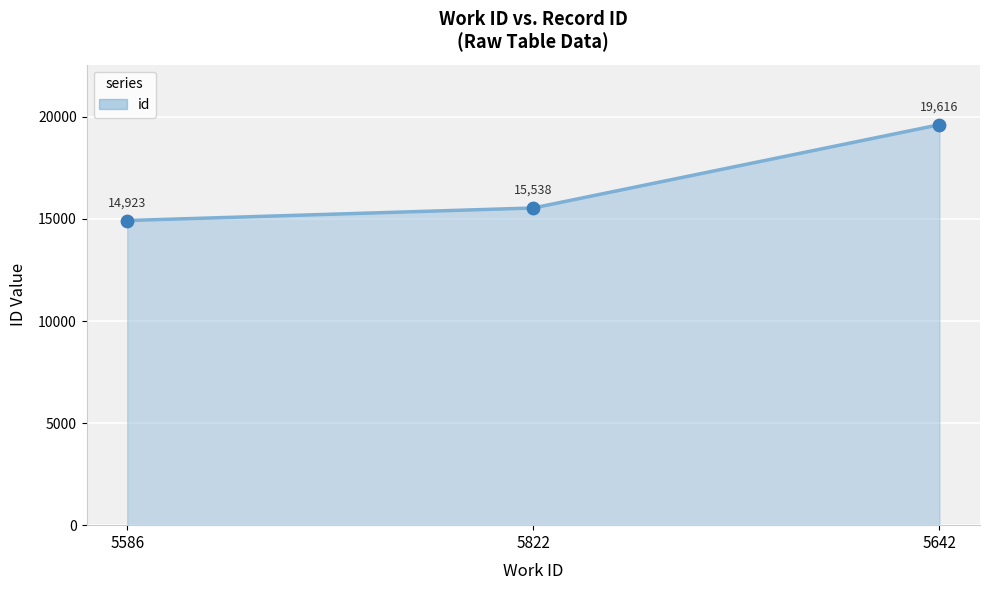

What is the change in value from 5822 to 5642?

+4078